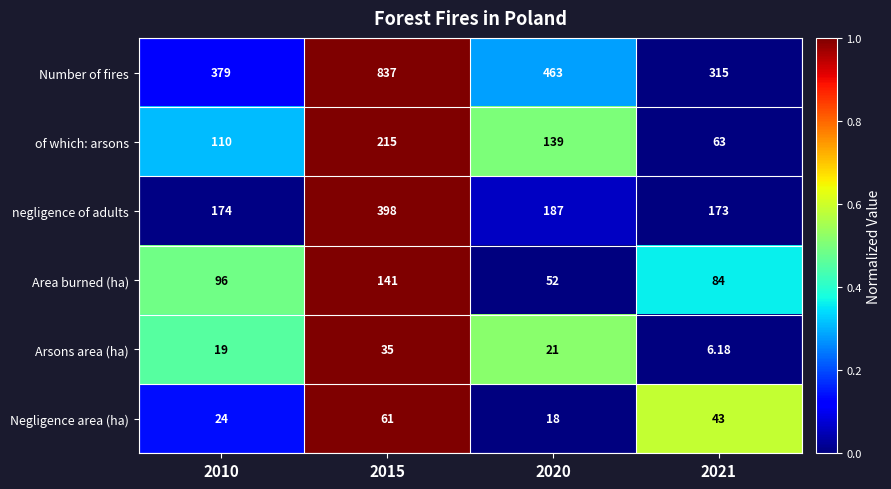

List the series in order of their peak value, highest first.

Number of fires, negligence of adults, of which: arsons, Area burned (ha), Negligence area (ha), Arsons area (ha)